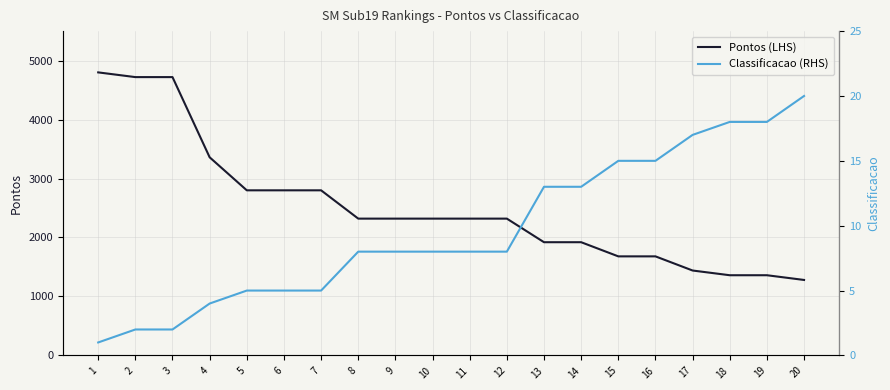

How many lines are shown in the chart?

2